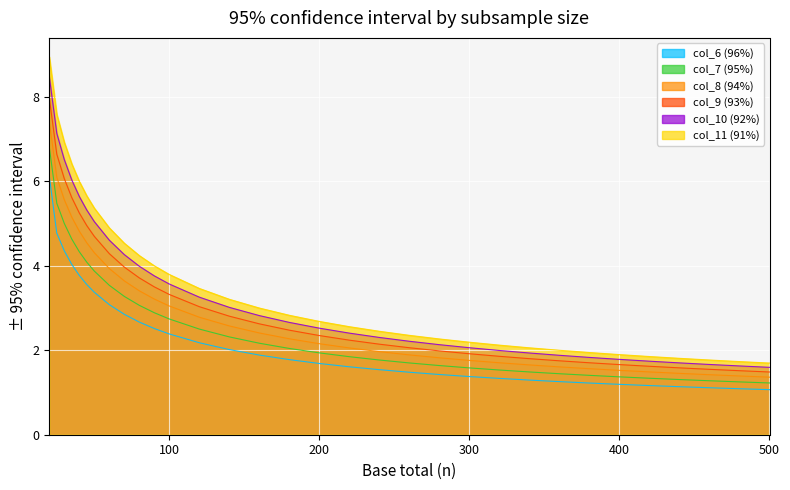

Which has a higher value, 100 or 440?

100